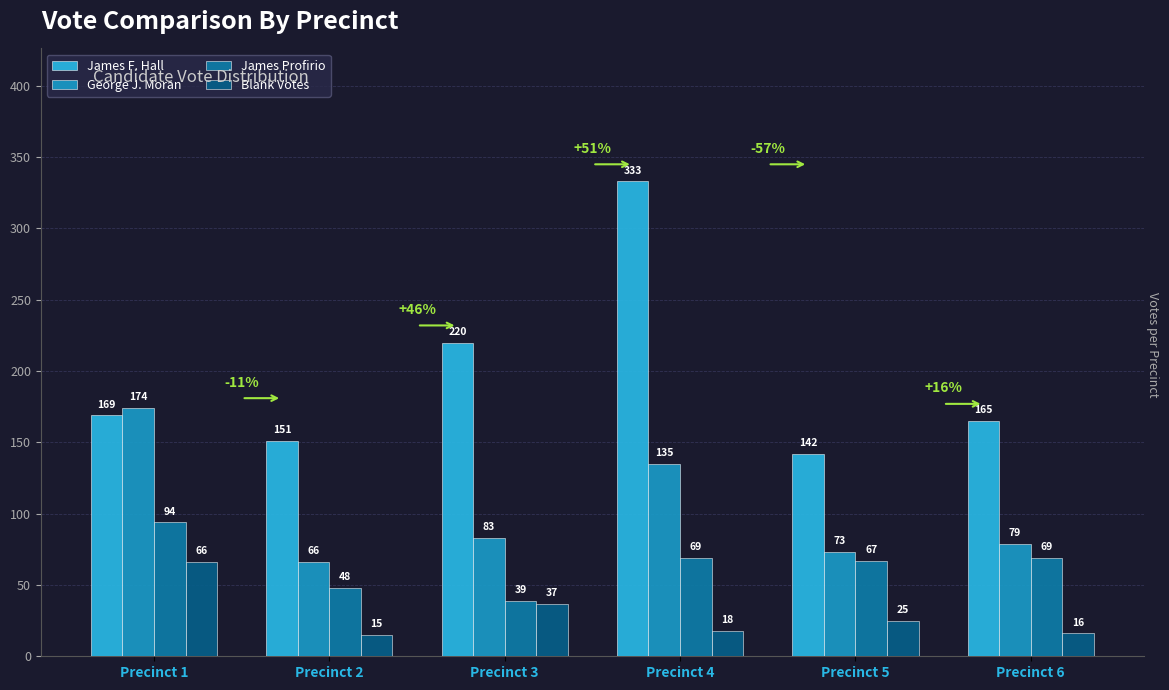

List the series in order of their peak value, lowest first.

Blank Votes, James Profirio, George J. Moran, James F. Hall